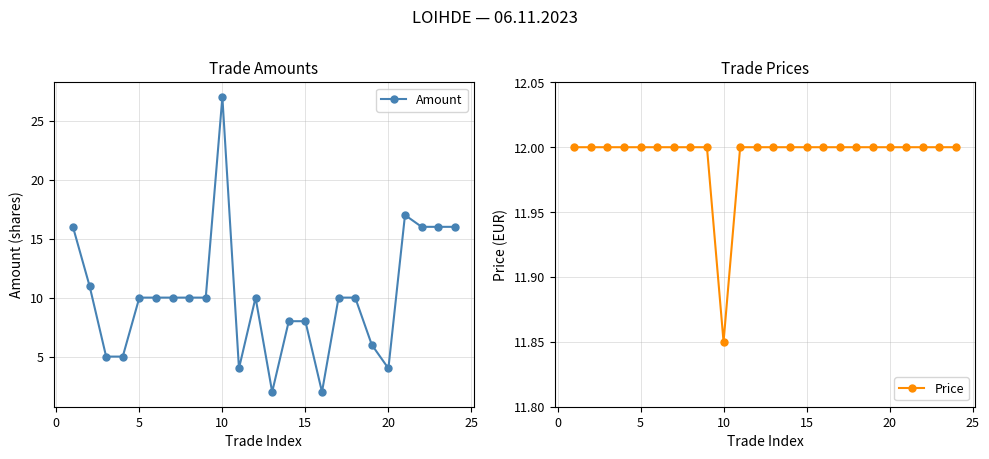

Count the number of data series in this chart.

2